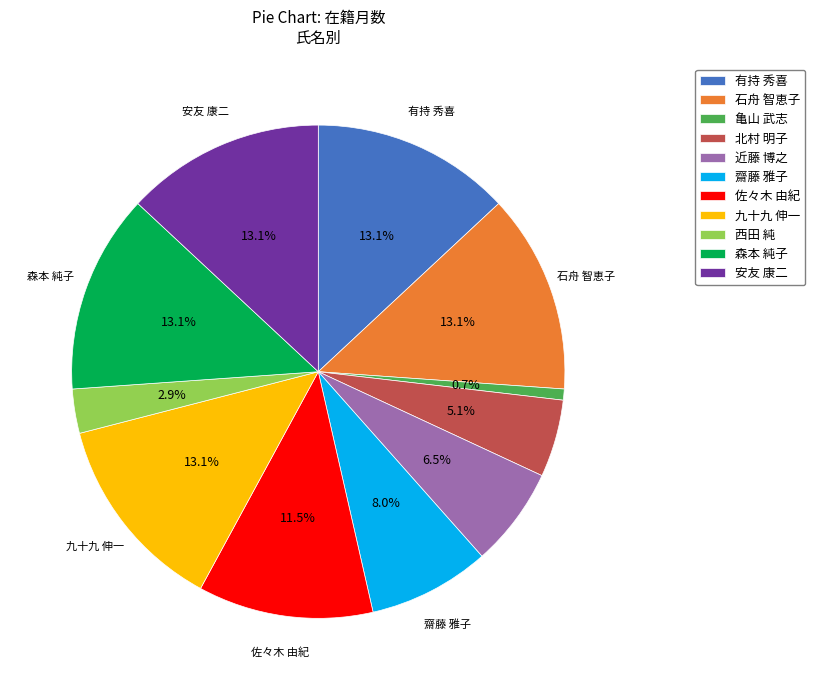

Which category has the smallest portion of the pie?

亀山 武志